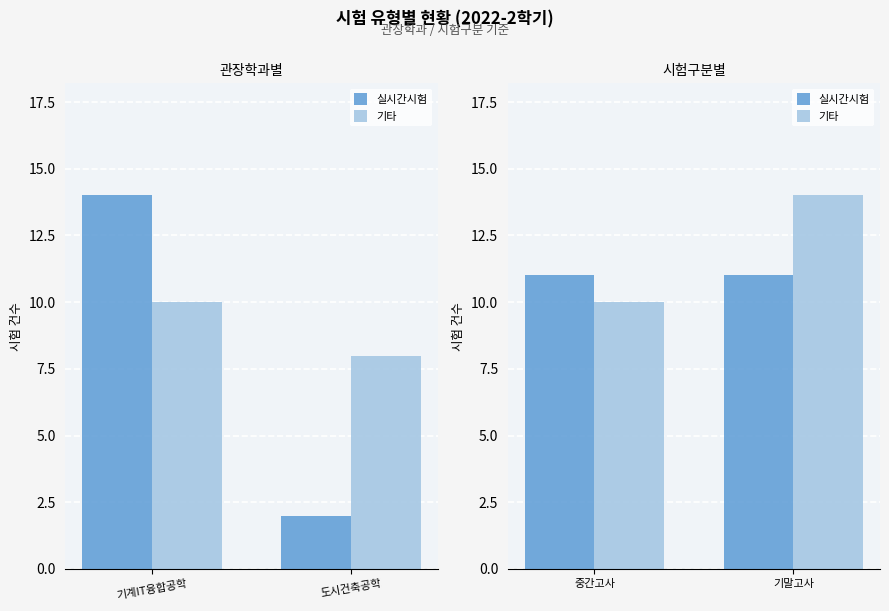

The 실시간시험 series shows 7 at 기말고사. True or false?

False